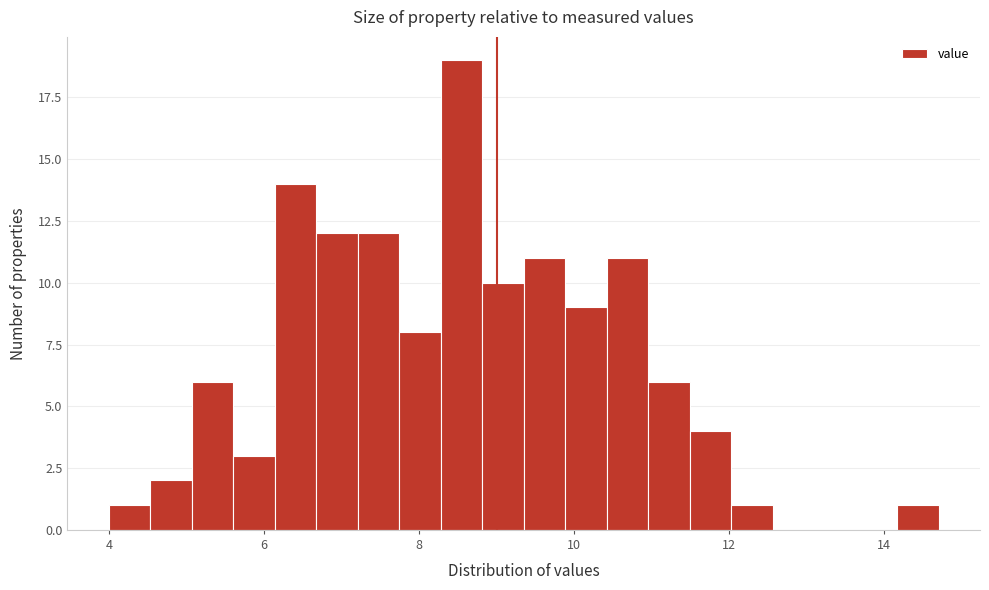

Read against the x-axis, roughly where is the centre of the tallest bar?

8.6